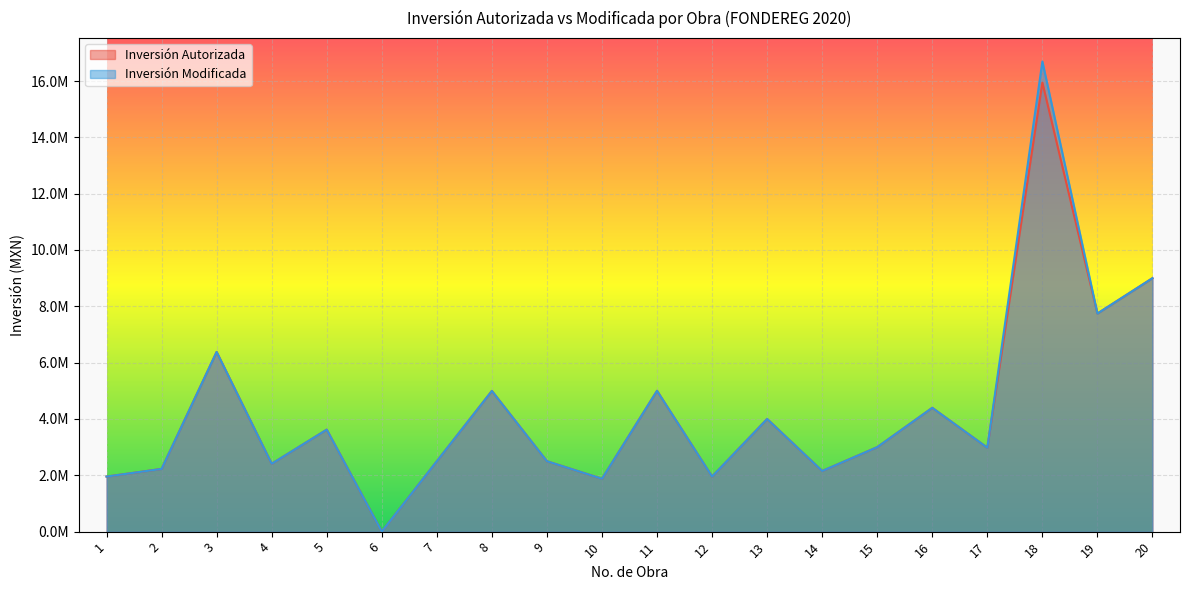

At which label does Inversión Autorizada first exceed 3000000?

3